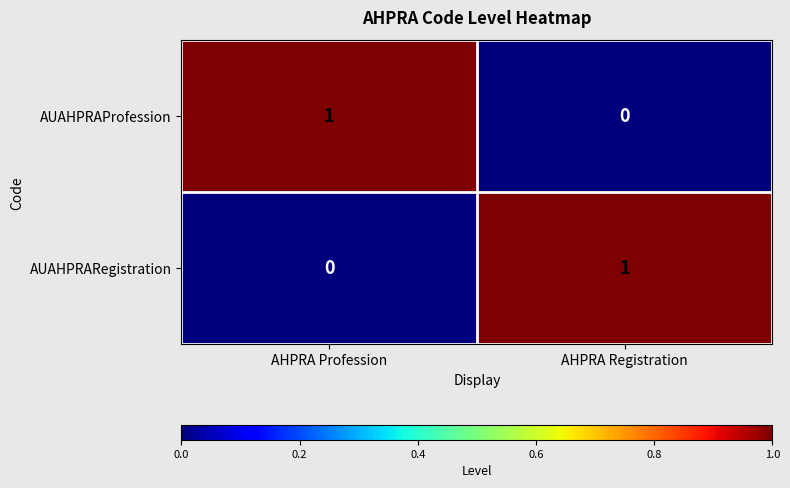

Is it true that AUAHPRARegistration equals -1 at AHPRA Profession?

False